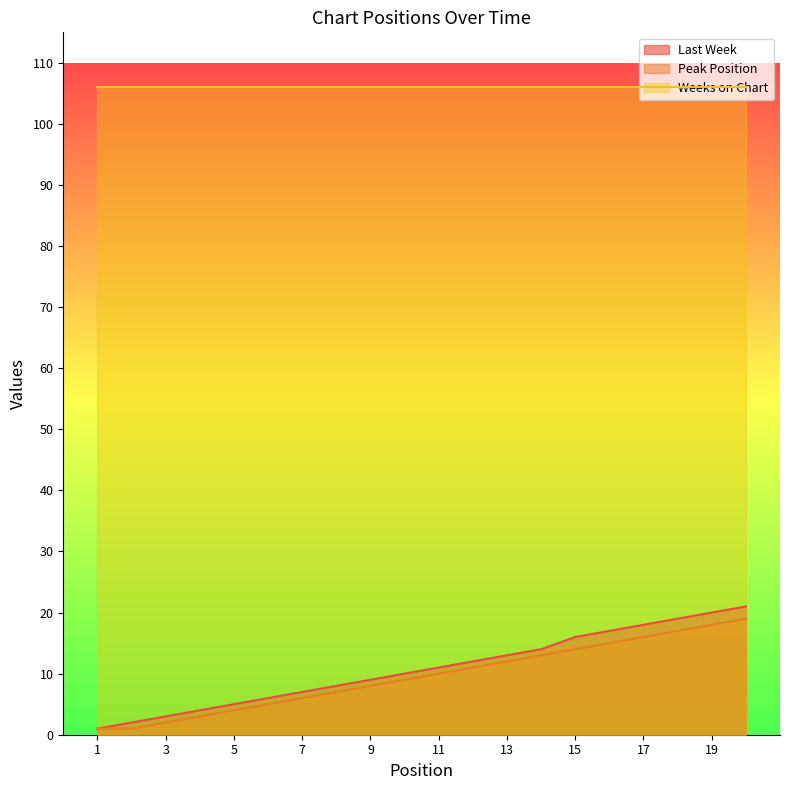

At how many categories does at least one series exceed 19?

20